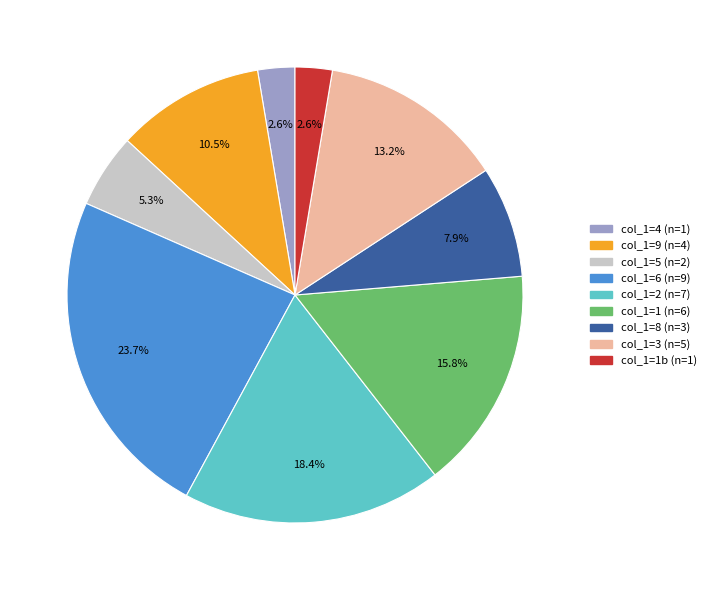

Which slice is the largest?

col_1=6 (n=9)